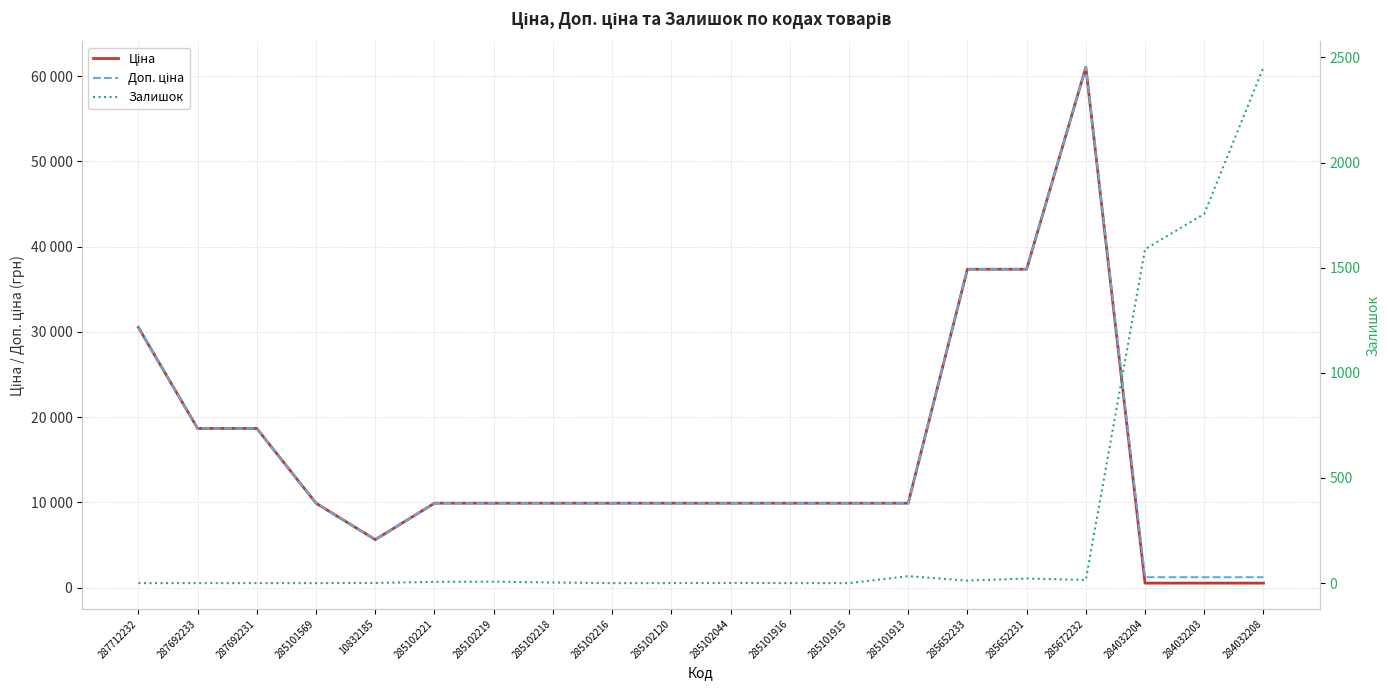

How many lines are shown in the chart?

3